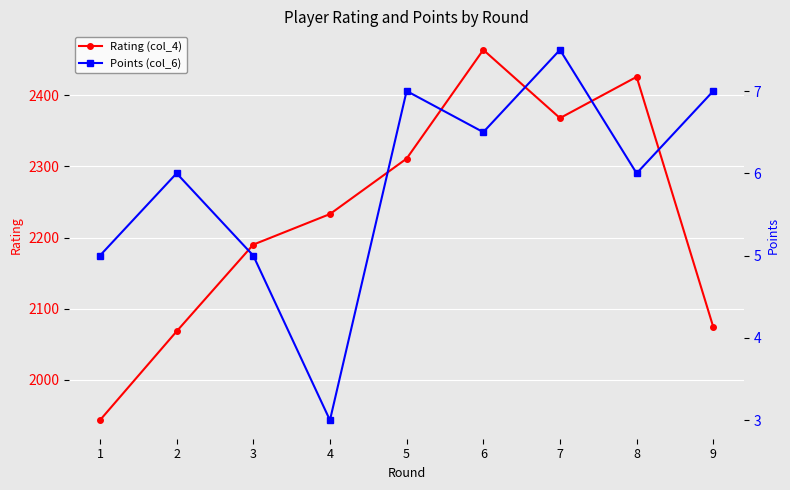

At 3, list the series in order from smallest to largest.

Points (col_6), Rating (col_4)